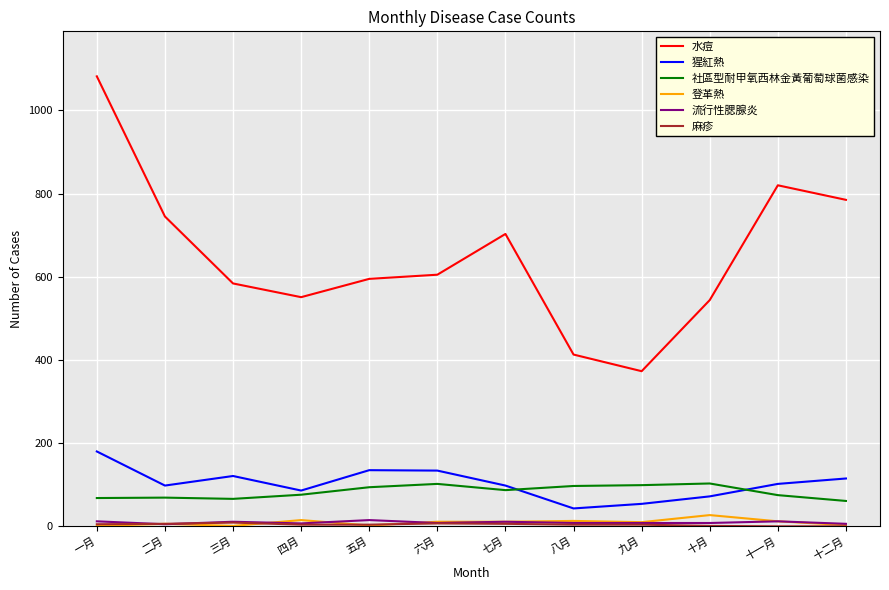

Which series has the widest spread of values?

水痘